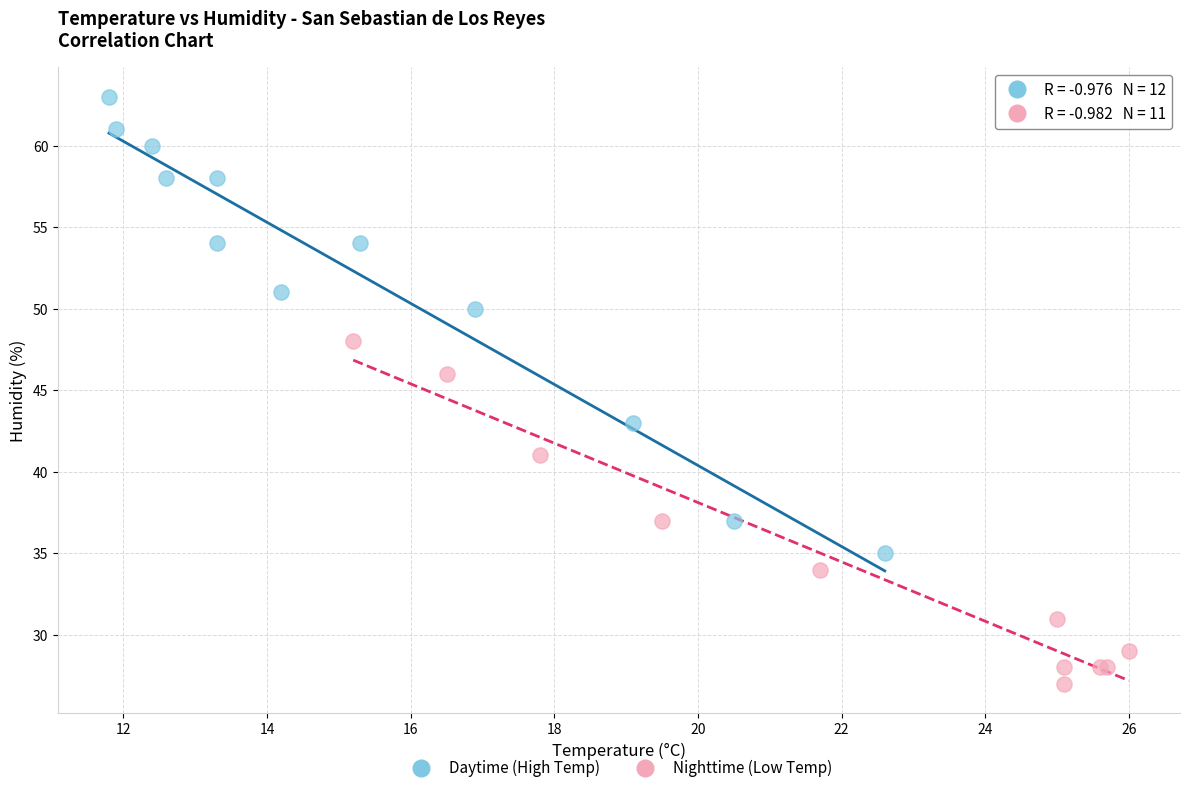

Which series has the largest Y range (max minus min)?

Daytime (High Temp)